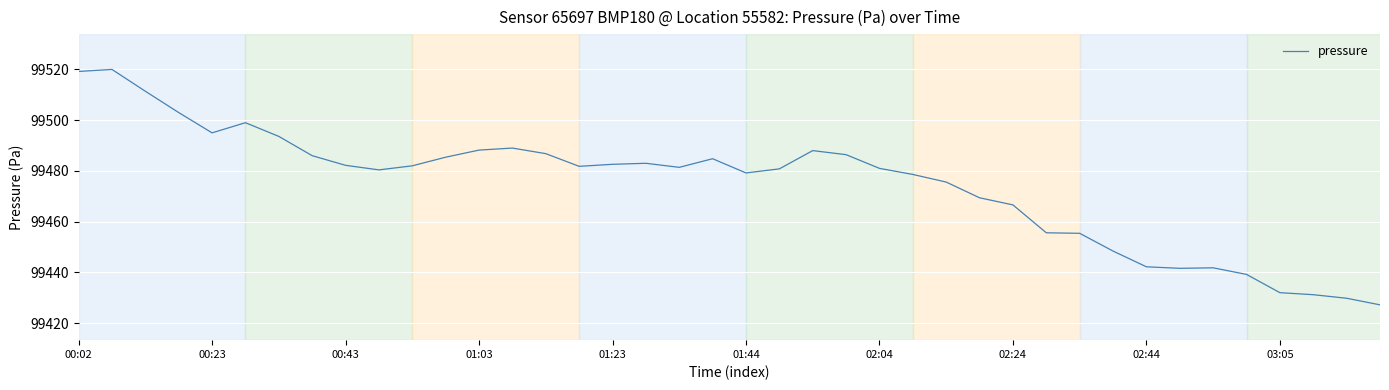

What is the smallest value displayed?

99427.2